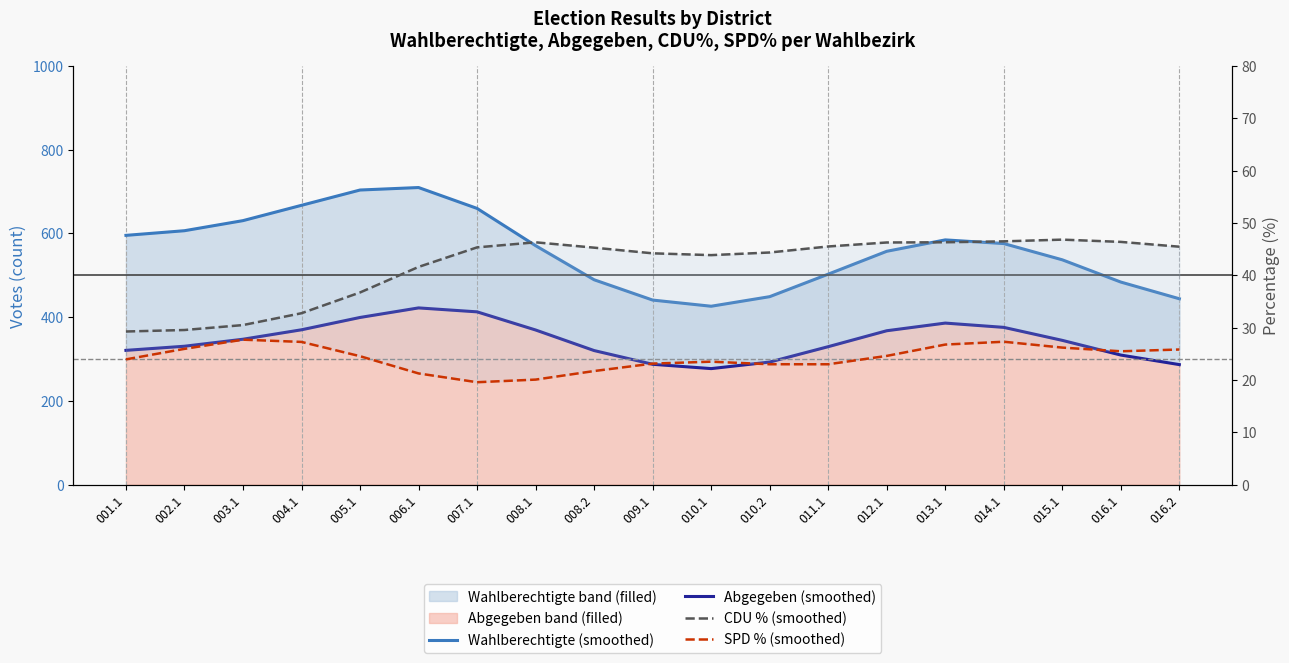

What is the maximum value shown in the chart?

709.5